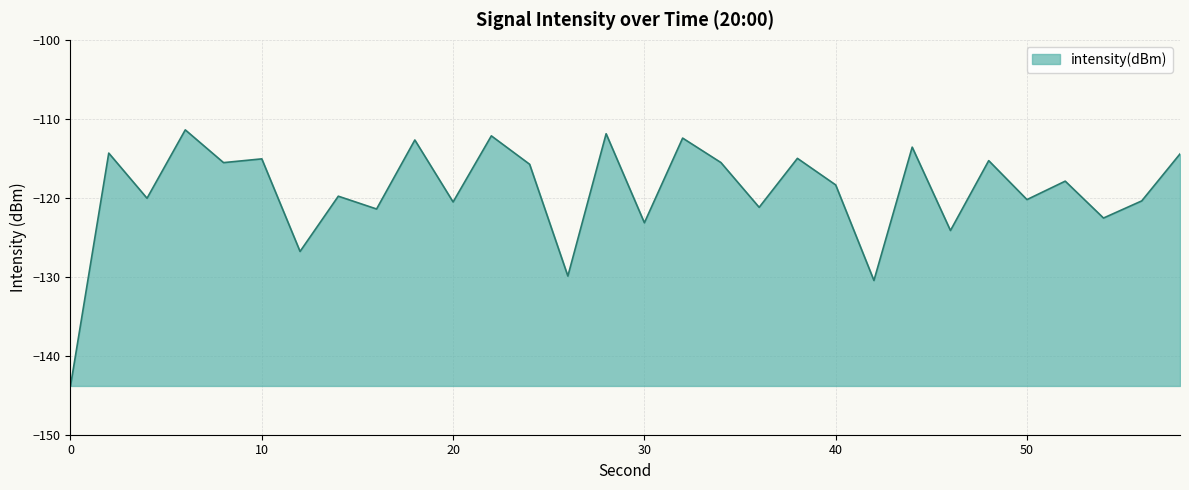

What is the smallest value displayed?

-143.8